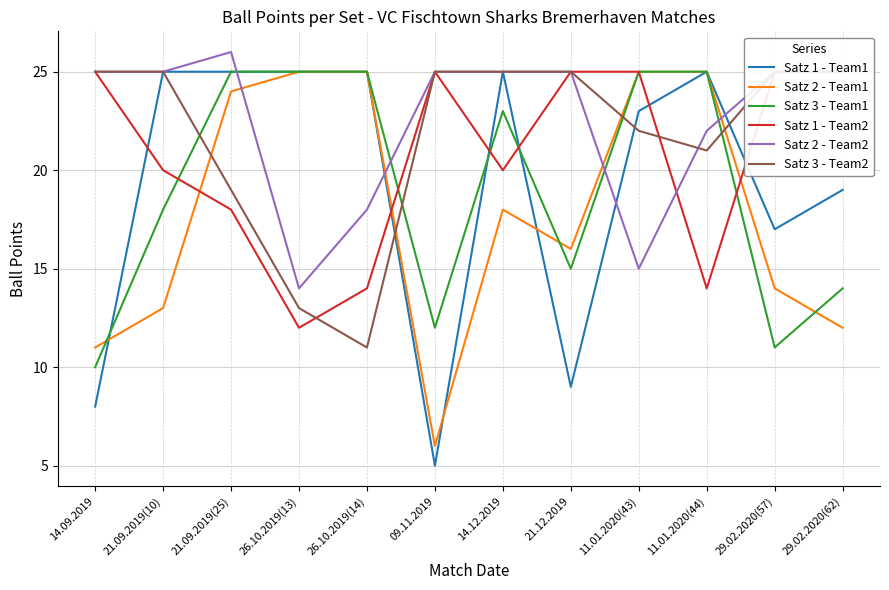

Reading left to right, list all the values displayed in this chart.

Satz 1 - Team1: 8	25	25	25	25	5	25	9	23	25	17	19
Satz 2 - Team1: 11	13	24	25	25	6	18	16	25	25	14	12
Satz 3 - Team1: 10	18	25	25	25	12	23	15	25	25	11	14
Satz 1 - Team2: 25	20	18	12	14	25	20	25	25	14	25	25
Satz 2 - Team2: 25	25	26	14	18	25	25	25	15	22	25	25
Satz 3 - Team2: 25	25	19	13	11	25	25	25	22	21	25	25